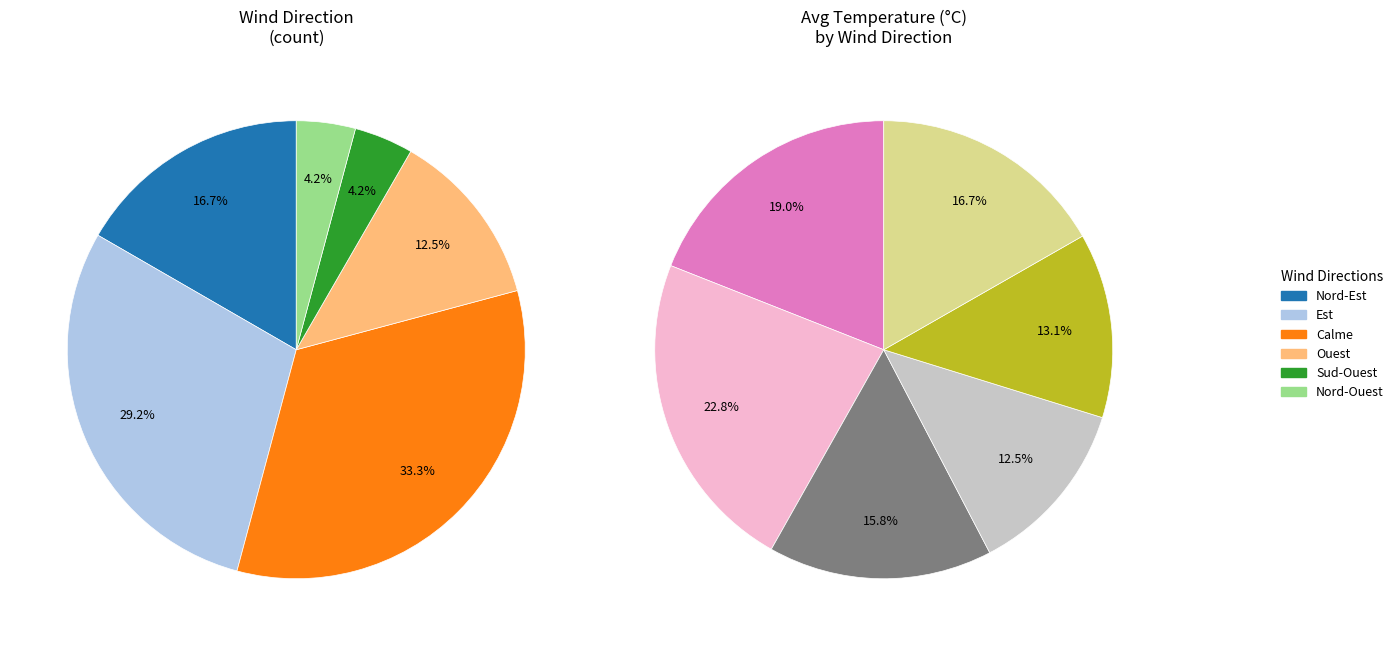

True or false: Calme accounts for 1% of the total.

False